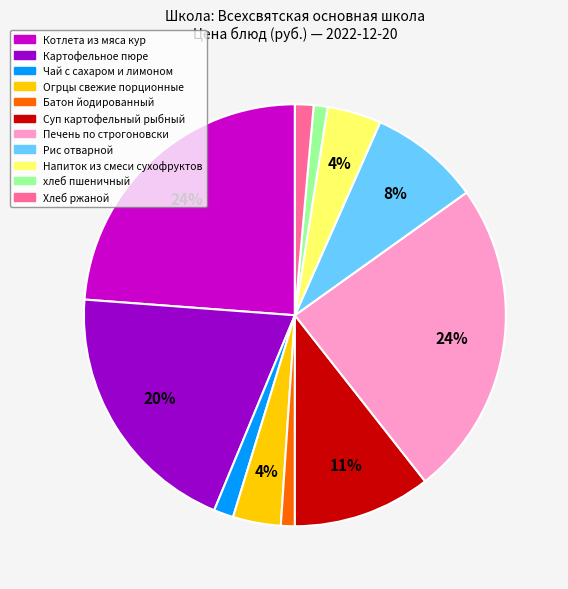

Do Огрцы свежие порционные and хлеб пшеничный together represent more than half of the pie?

No